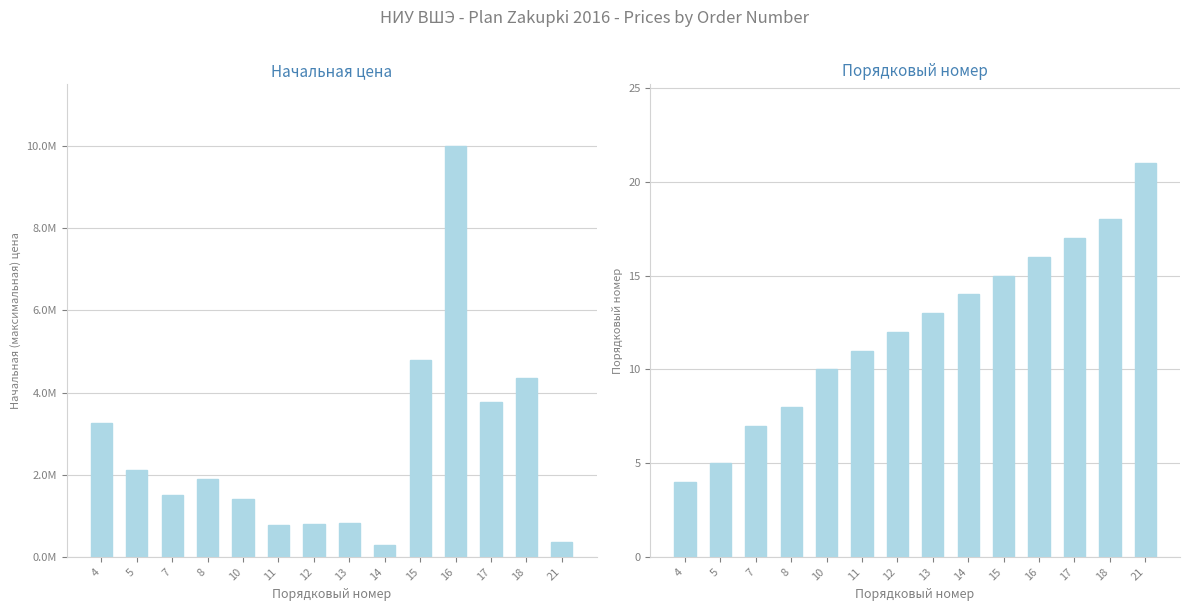

Which series changed the most between 14 and 16?

Начальная цена (руб.)